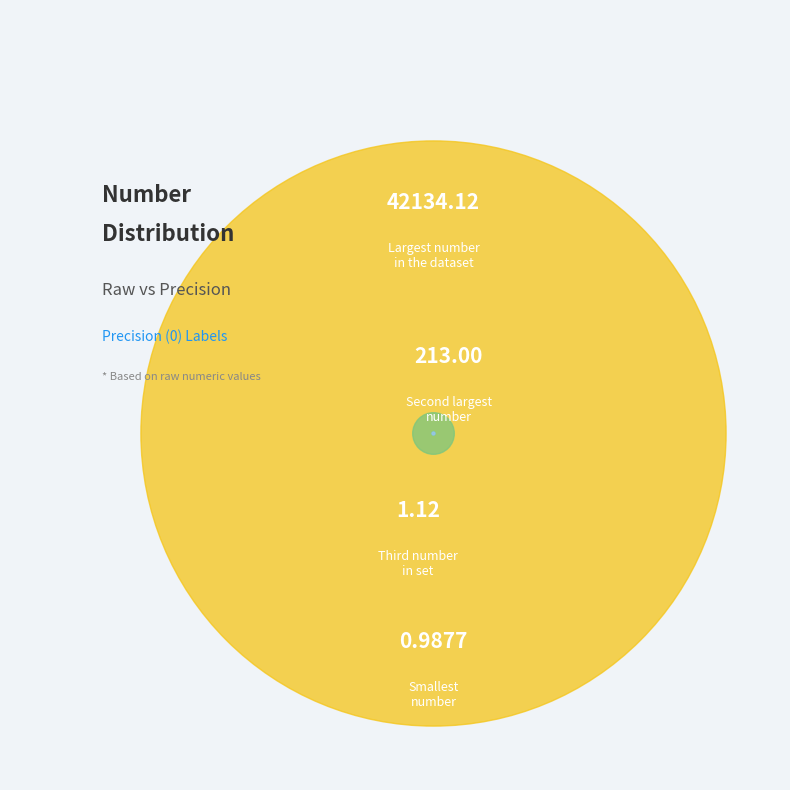

How many segments does this pie chart have?

4